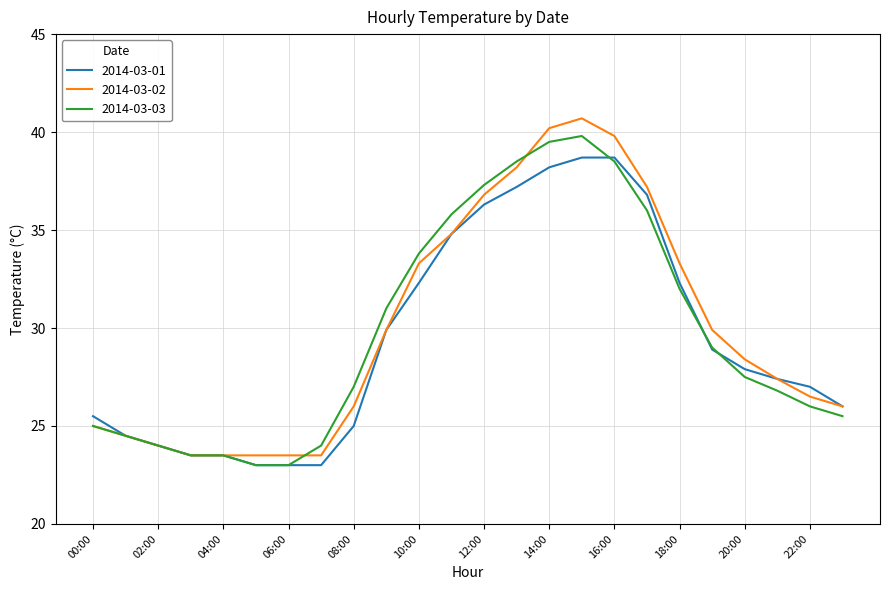

What is the lowest value of the 2014-03-03 series?

23.0